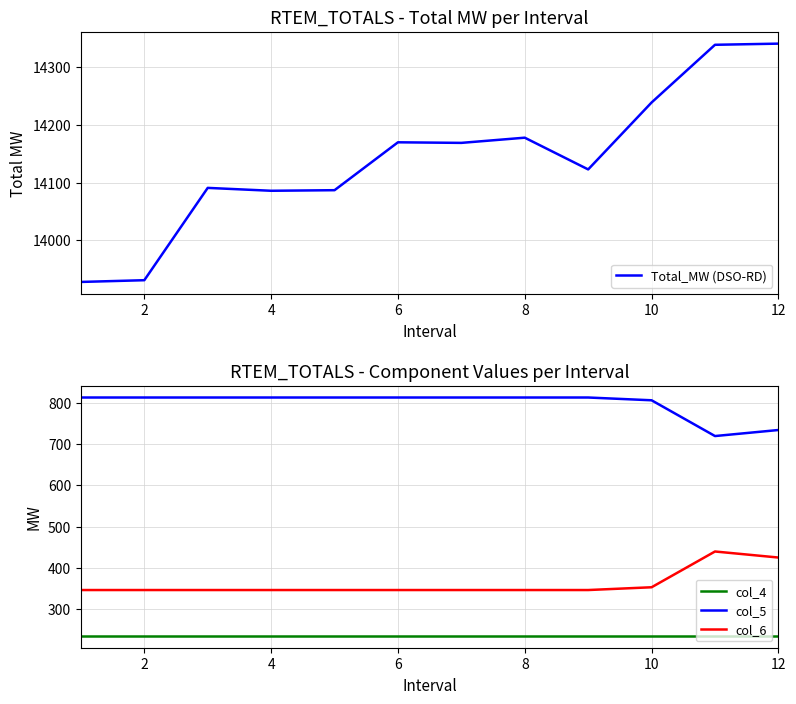

True or false: col_5 and col_4 intersect in this chart.

False